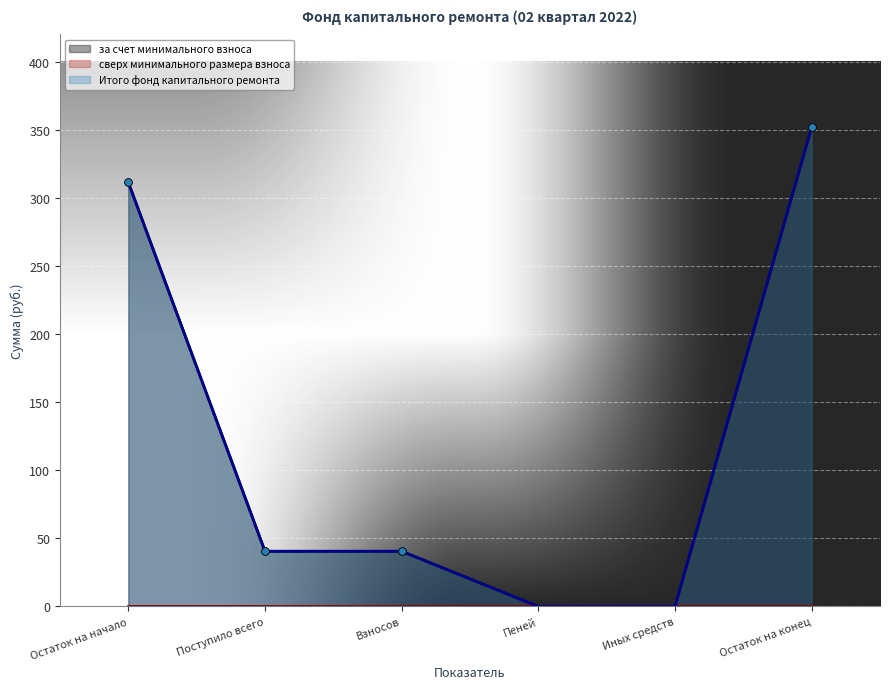

Which series reaches the minimum Y coordinate?

за счет минимального взноса